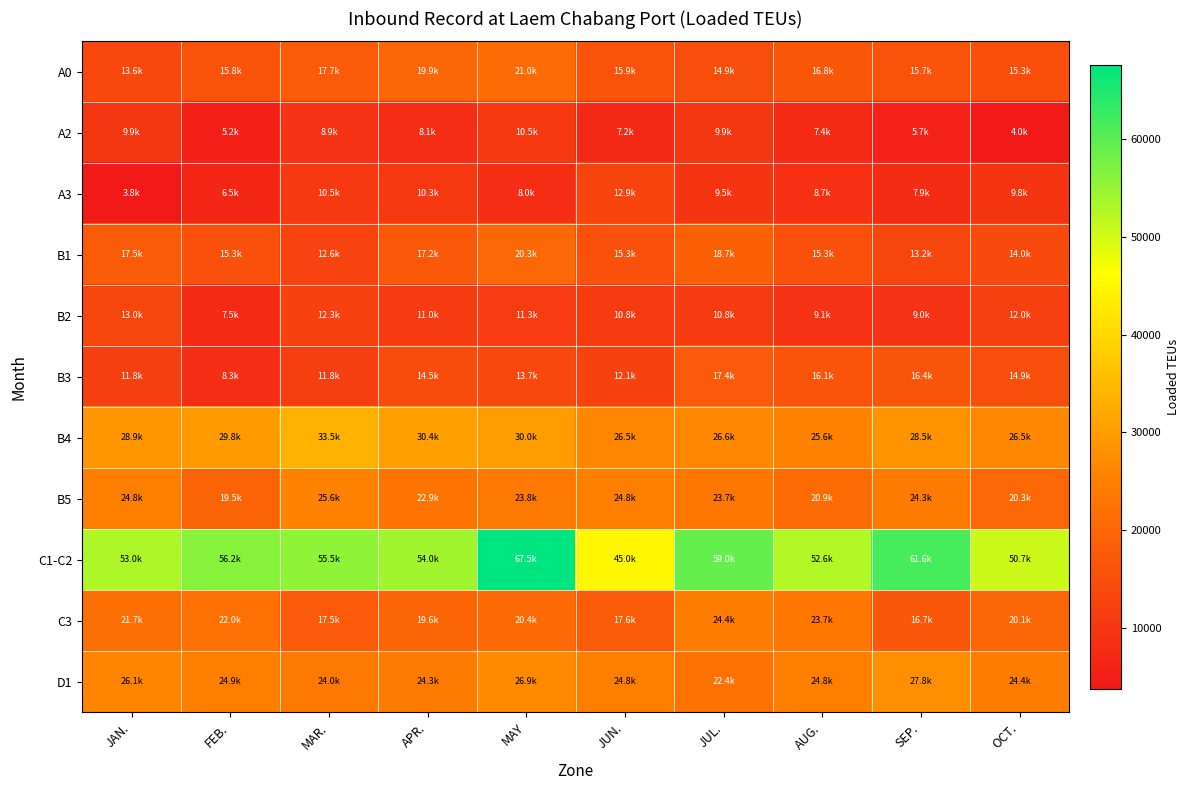

Reading right to left, extract all data points from this chart.

A0: OCT.=15254.2	SEP.=15729.5	AUG.=16837.5	JUL.=14861.2	JUN.=15897.2	MAY=21011.8	APR.=19925.2	MAR.=17678.0	FEB.=15818.8	JAN.=13582.2
A2: OCT.=4030.0	SEP.=5691.0	AUG.=7440.0	JUL.=9875.0	JUN.=7173.5	MAY=10495.0	APR.=8125.0	MAR.=8942.0	FEB.=5242.0	JAN.=9911.2
A3: OCT.=9808.0	SEP.=7925.0	AUG.=8670.0	JUL.=9472.0	JUN.=12882.0	MAY=7956.0	APR.=10312.0	MAR.=10549.0	FEB.=6536.0	JAN.=3842.0
B1: OCT.=13962.0	SEP.=13153.0	AUG.=15302.8	JUL.=18716.5	JUN.=15290.2	MAY=20307.0	APR.=17242.0	MAR.=12550.8	FEB.=15290.2	JAN.=17520.8
B2: OCT.=11952.5	SEP.=9003.0	AUG.=9081.0	JUL.=10844.0	JUN.=10826.2	MAY=11270.8	APR.=11017.0	MAR.=12273.0	FEB.=7453.0	JAN.=13041.8
B3: OCT.=14919.5	SEP.=16385.5	AUG.=16123.8	JUL.=17435.0	JUN.=12111.2	MAY=13734.8	APR.=14512.5	MAR.=11766.0	FEB.=8287.5	JAN.=11783.8
B4: OCT.=26498.8	SEP.=28495.0	AUG.=25629.0	JUL.=26638.0	JUN.=26457.8	MAY=30004.8	APR.=30380.2	MAR.=33518.0	FEB.=29802.5	JAN.=28946.5
B5: OCT.=20291.5	SEP.=24319.8	AUG.=20889.5	JUL.=23698.5	JUN.=24769.2	MAY=23815.5	APR.=22852.5	MAR.=25646.8	FEB.=19490.0	JAN.=24830.5
C1-C2: OCT.=50716.8	SEP.=61626.0	AUG.=52603.2	JUL.=59019.0	JUN.=44978.8	MAY=67509.2	APR.=54020.2	MAR.=55522.0	FEB.=56199.0	JAN.=53010.2
C3: OCT.=20098.5	SEP.=16713.0	AUG.=23686.8	JUL.=24411.2	JUN.=17600.8	MAY=20435.2	APR.=19644.8	MAR.=17455.2	FEB.=21971.2	JAN.=21713.2
D1: OCT.=24402.5	SEP.=27821.0	AUG.=24838.2	JUL.=22368.5	JUN.=24773.8	MAY=26927.5	APR.=24255.2	MAR.=23970.0	FEB.=24928.2	JAN.=26083.0